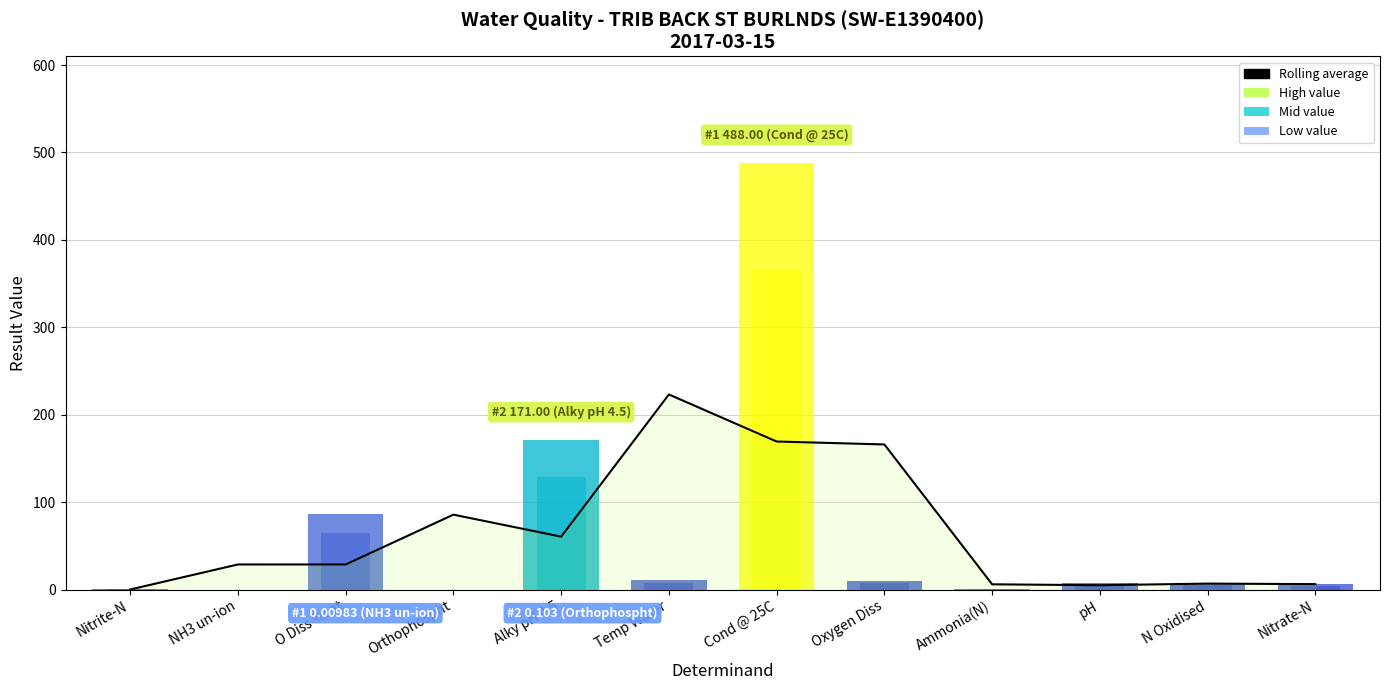

The chart shows a value of 223.2 at Temp Water. True or false?

True